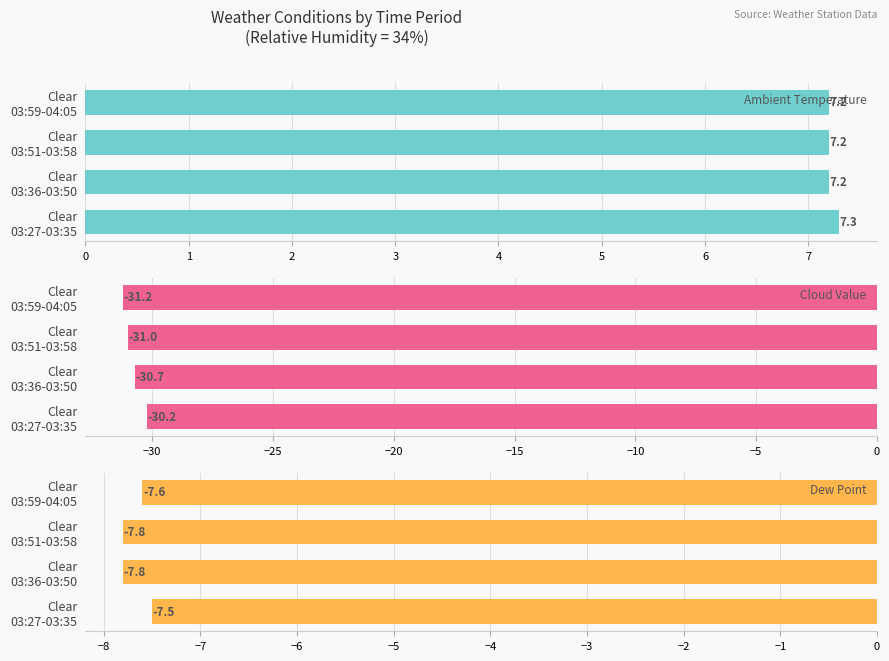

What is the sum of all Dew Point values?

-30.7